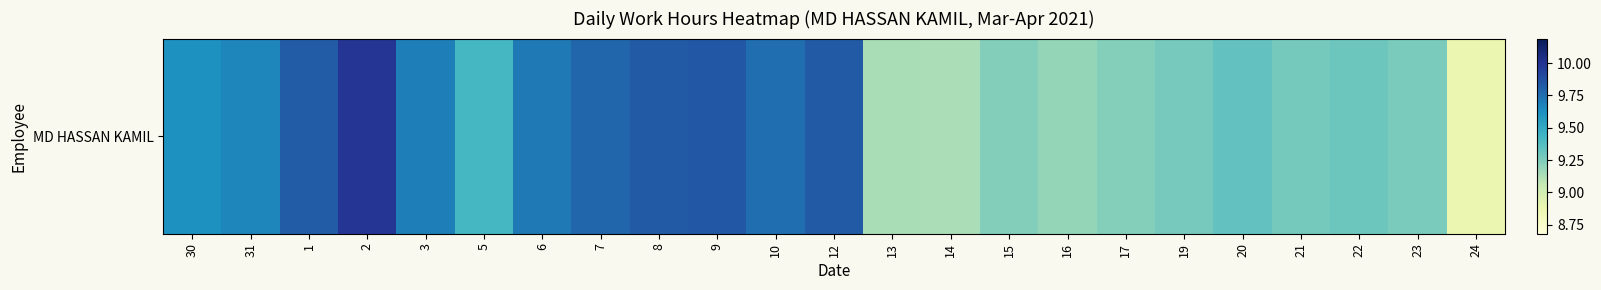

Where does the data first go above 9?

30